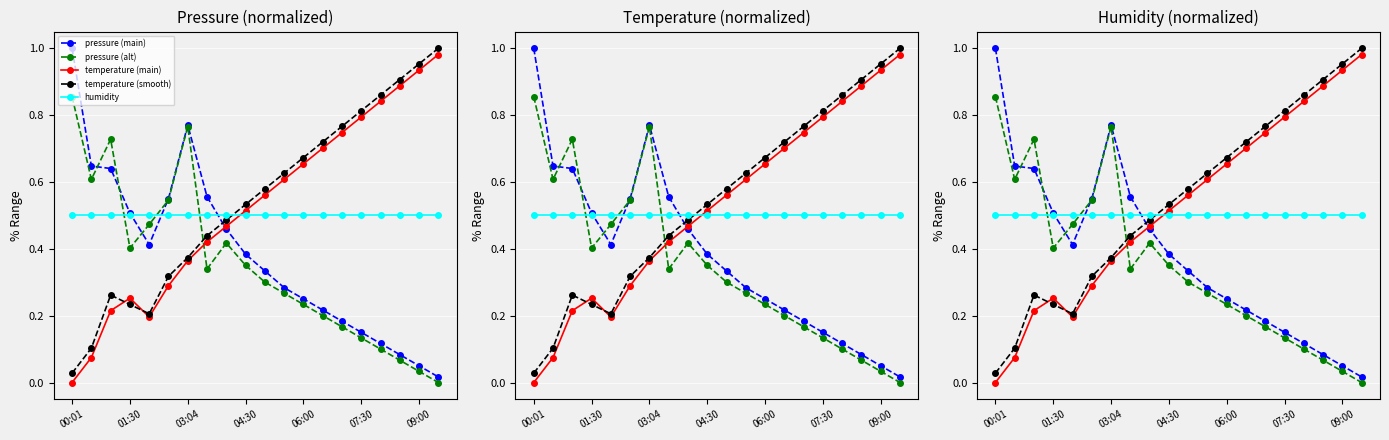

Which series has the largest range (max minus min)?

pressure (main)